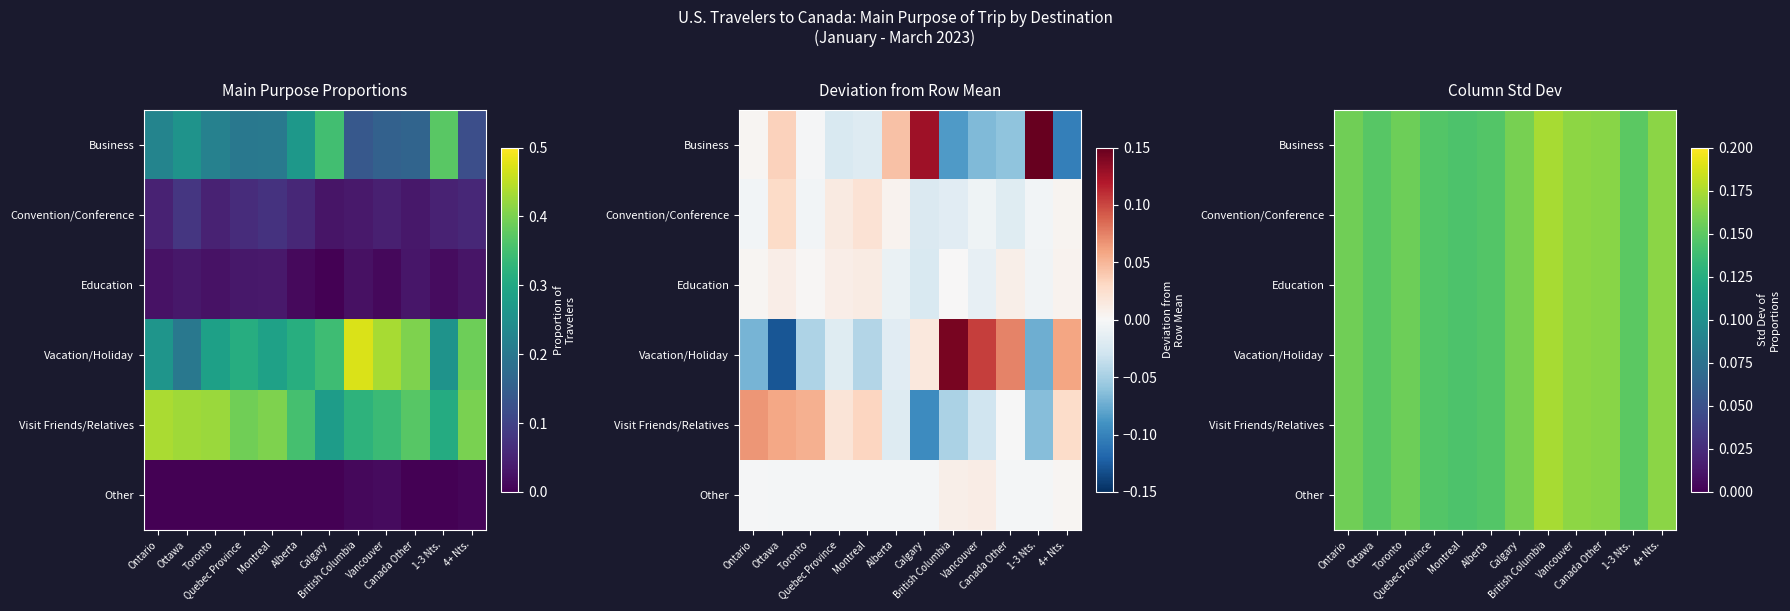

Which category has the highest value in the Vacation/Holiday series?

British Columbia